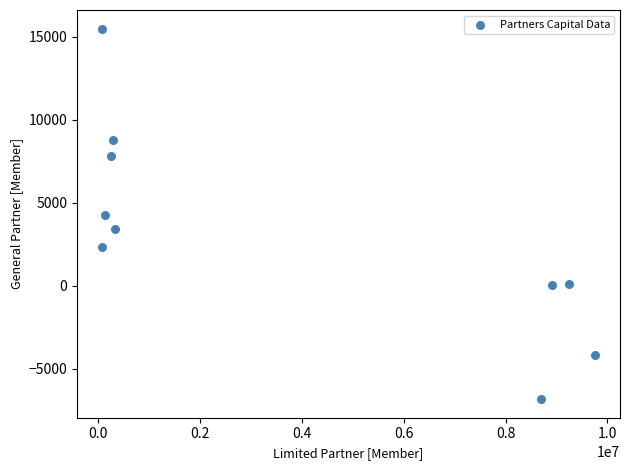

What is the range of X values (max minus min)?

9692748